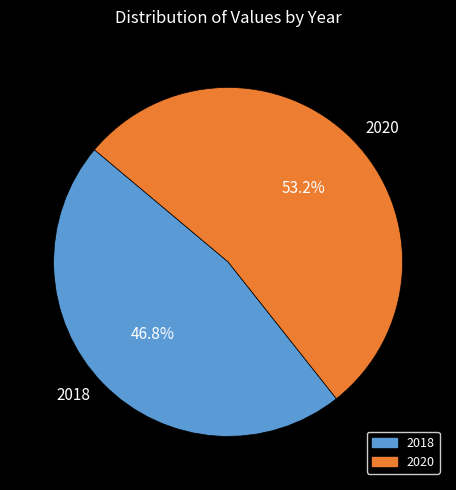

What percentage is NOT represented by 2020?

46.8%